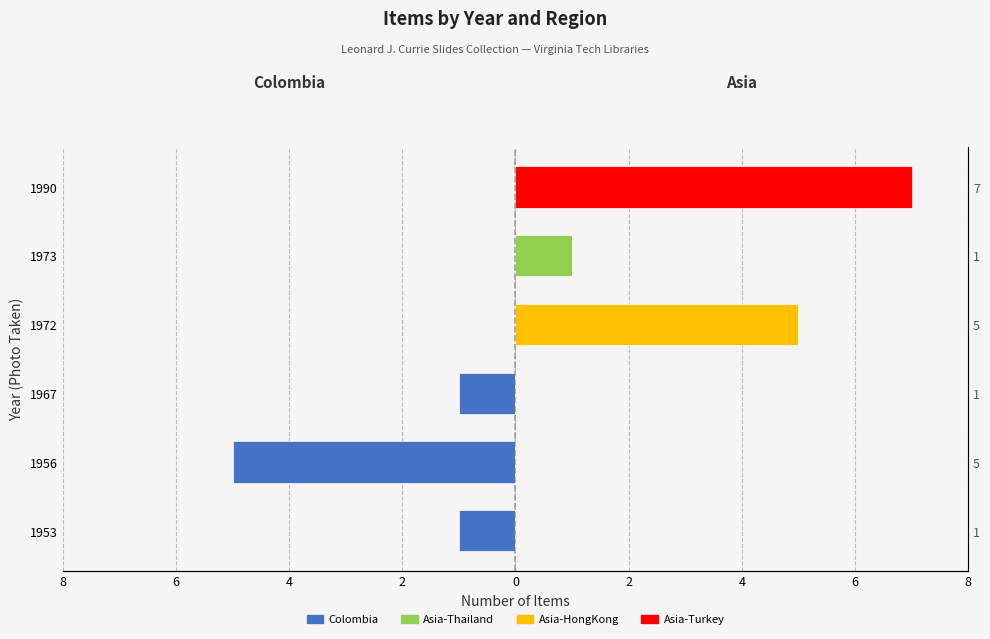

Which series changed the most between 1956 and 1990?

Asia-Turkey